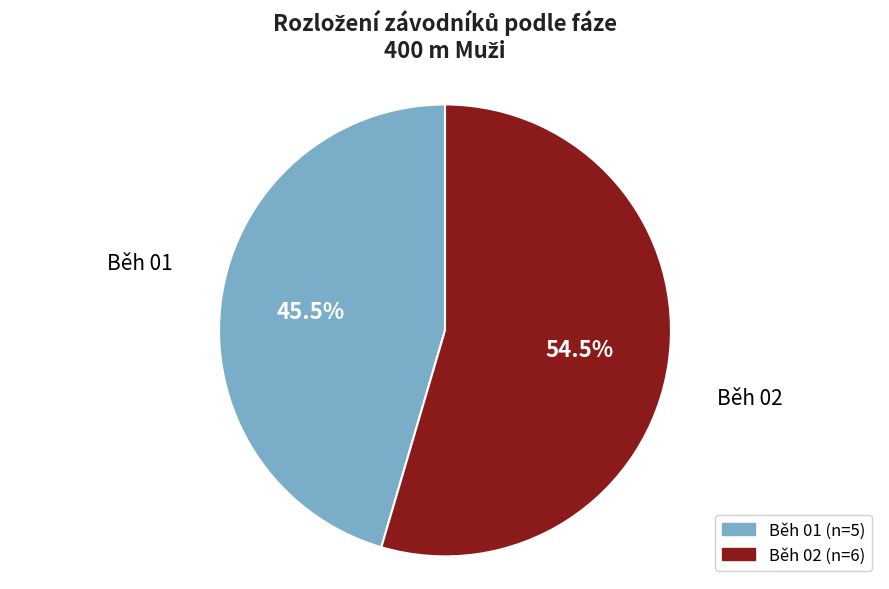

Which category has the smallest portion of the pie?

Běh 01